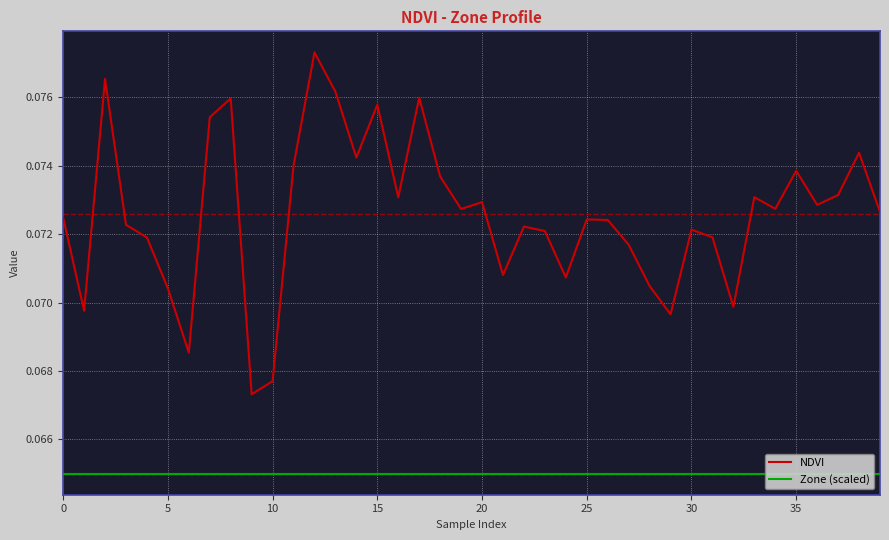

Reading left to right, transcribe all the data shown in this chart.

NDVI: 0.1	0.1	0.1	0.1	0.1	0.1	0.1	0.1	0.1	0.1	0.1	0.1	0.1	0.1	0.1	0.1	0.1	0.1	0.1	0.1	0.1	0.1	0.1	0.1	0.1	0.1	0.1	0.1	0.1	0.1	0.1	0.1	0.1	0.1	0.1	0.1	0.1	0.1	0.1	0.1
Zone (scaled): 0.1	0.1	0.1	0.1	0.1	0.1	0.1	0.1	0.1	0.1	0.1	0.1	0.1	0.1	0.1	0.1	0.1	0.1	0.1	0.1	0.1	0.1	0.1	0.1	0.1	0.1	0.1	0.1	0.1	0.1	0.1	0.1	0.1	0.1	0.1	0.1	0.1	0.1	0.1	0.1